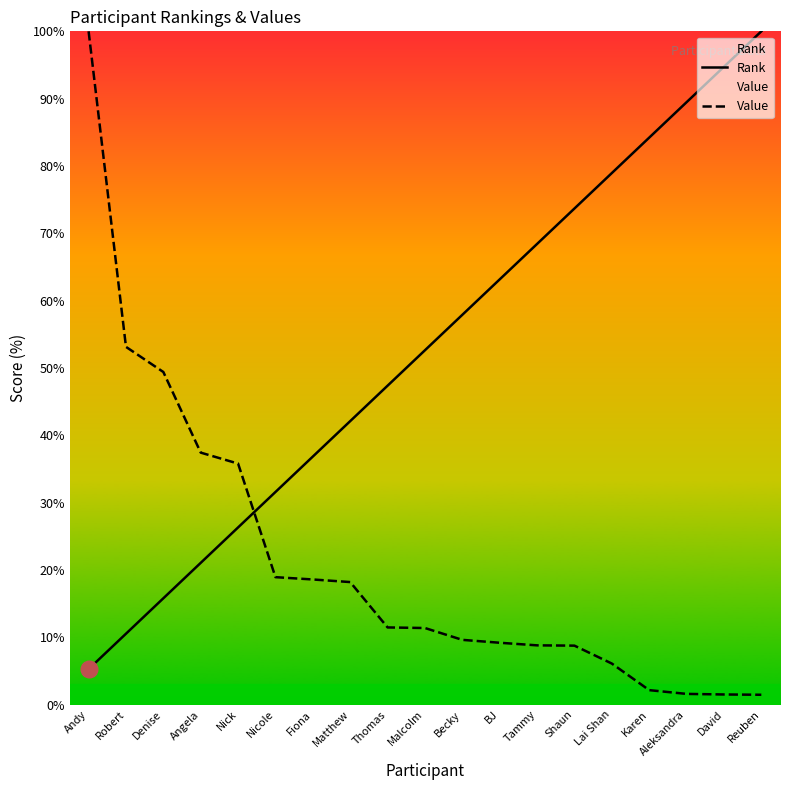

What is the average value of the Rank series?

52.6